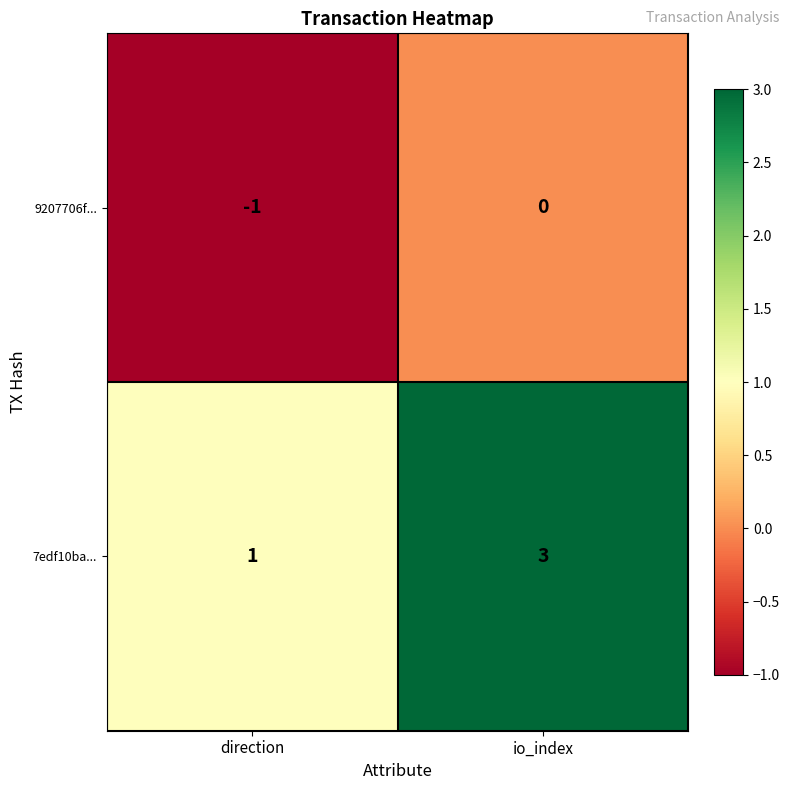

Which label corresponds to the smallest value in the chart?

direction